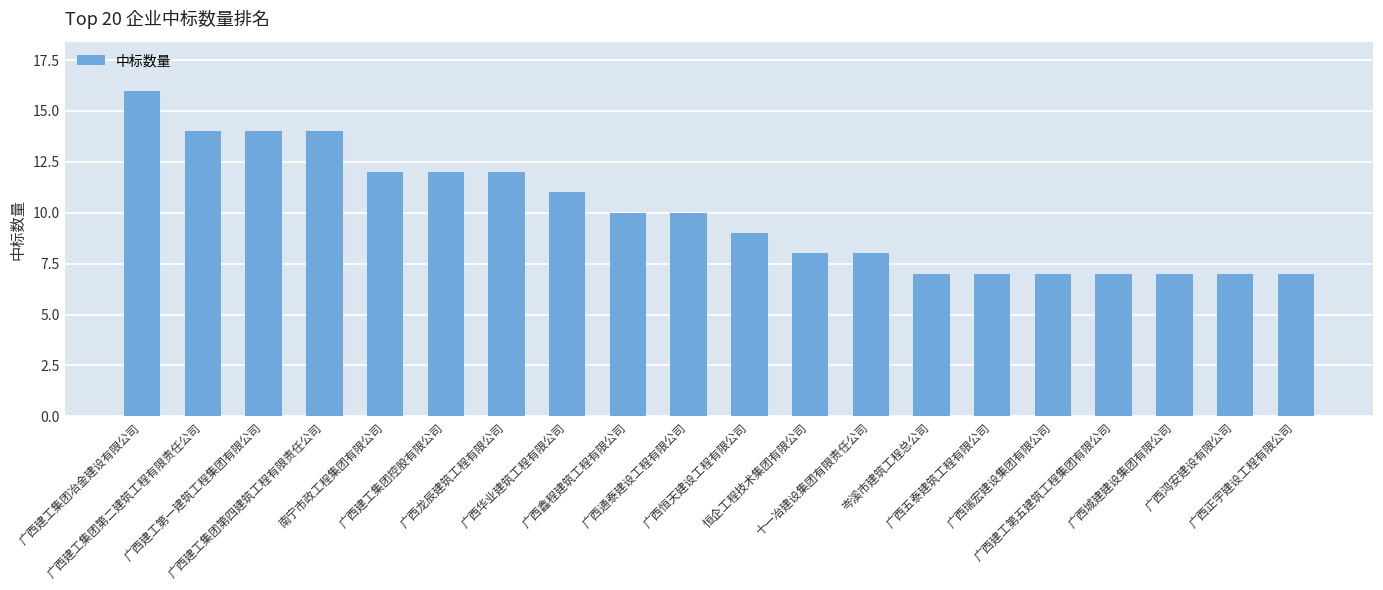

Between 广西建工集团冶金建设有限公司 and 恒企工程技术集团有限公司, which is larger?

广西建工集团冶金建设有限公司